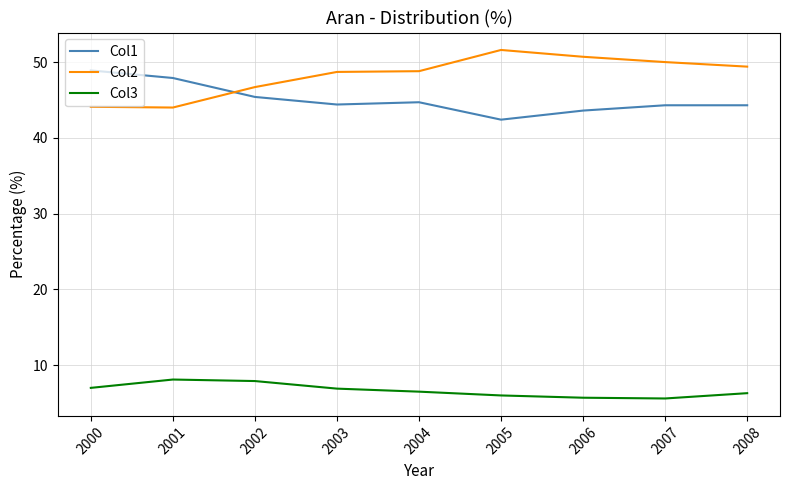

What is the total value across all series at 2004?

100.0